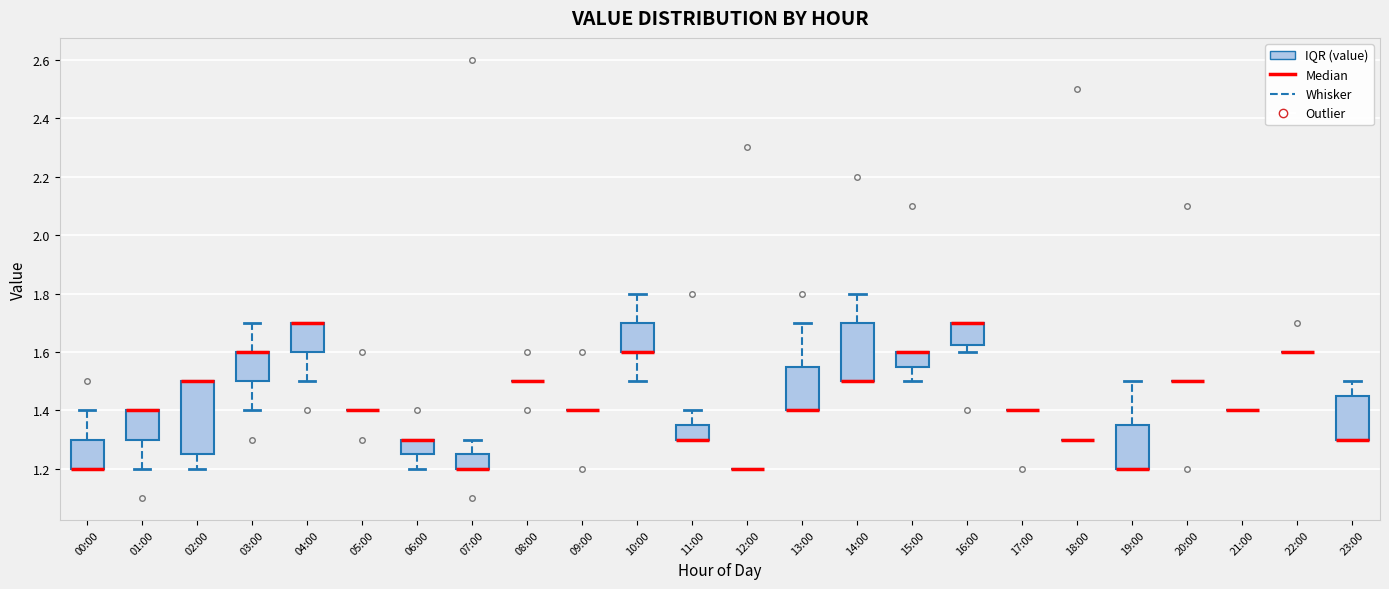

Reading left to right, read every box against the y-axis: the position of its median line, the range the box covers, and the ends of its whiskers. The values are not printed on the chart, so give them approximately, as read against the axis.

00:00: median 1.20 (drawn on the box's lower edge), box 1.20 to 1.30, whiskers 1.20 to 1.40
01:00: median 1.40 (drawn on the box's upper edge), box 1.30 to 1.40, whiskers 1.20 to 1.40
02:00: median 1.50 (drawn on the box's upper edge), box 1.26 to 1.50, whiskers 1.20 to 1.50
03:00: median 1.60 (drawn on the box's upper edge), box 1.50 to 1.60, whiskers 1.40 to 1.70
04:00: median 1.70 (drawn on the box's upper edge), box 1.60 to 1.70, whiskers 1.50 to 1.70
05:00: box collapsed to a line at 1.40, whiskers 1.40 to 1.40
06:00: median 1.30 (drawn on the box's upper edge), box 1.26 to 1.30, whiskers 1.20 to 1.30
07:00: median 1.20 (drawn on the box's lower edge), box 1.20 to 1.26, whiskers 1.20 to 1.30
08:00: box collapsed to a line at 1.50, whiskers 1.50 to 1.50
09:00: box collapsed to a line at 1.40, whiskers 1.40 to 1.40
10:00: median 1.60 (drawn on the box's lower edge), box 1.60 to 1.70, whiskers 1.50 to 1.80
11:00: median 1.30 (drawn on the box's lower edge), box 1.30 to 1.36, whiskers 1.30 to 1.40
12:00: box collapsed to a line at 1.20, whiskers 1.20 to 1.20
13:00: median 1.40 (drawn on the box's lower edge), box 1.40 to 1.56, whiskers 1.40 to 1.70
14:00: median 1.50 (drawn on the box's lower edge), box 1.50 to 1.70, whiskers 1.50 to 1.80
15:00: median 1.60 (drawn on the box's upper edge), box 1.56 to 1.60, whiskers 1.50 to 1.60
16:00: median 1.70 (drawn on the box's upper edge), box 1.62 to 1.70, whiskers 1.60 to 1.70
17:00: box collapsed to a line at 1.40, whiskers 1.40 to 1.40
18:00: box collapsed to a line at 1.30, whiskers 1.30 to 1.30
19:00: median 1.20 (drawn on the box's lower edge), box 1.20 to 1.36, whiskers 1.20 to 1.50
20:00: box collapsed to a line at 1.50, whiskers 1.50 to 1.50
21:00: box collapsed to a line at 1.40, whiskers 1.40 to 1.40
22:00: box collapsed to a line at 1.60, whiskers 1.60 to 1.60
23:00: median 1.30 (drawn on the box's lower edge), box 1.30 to 1.46, whiskers 1.30 to 1.50